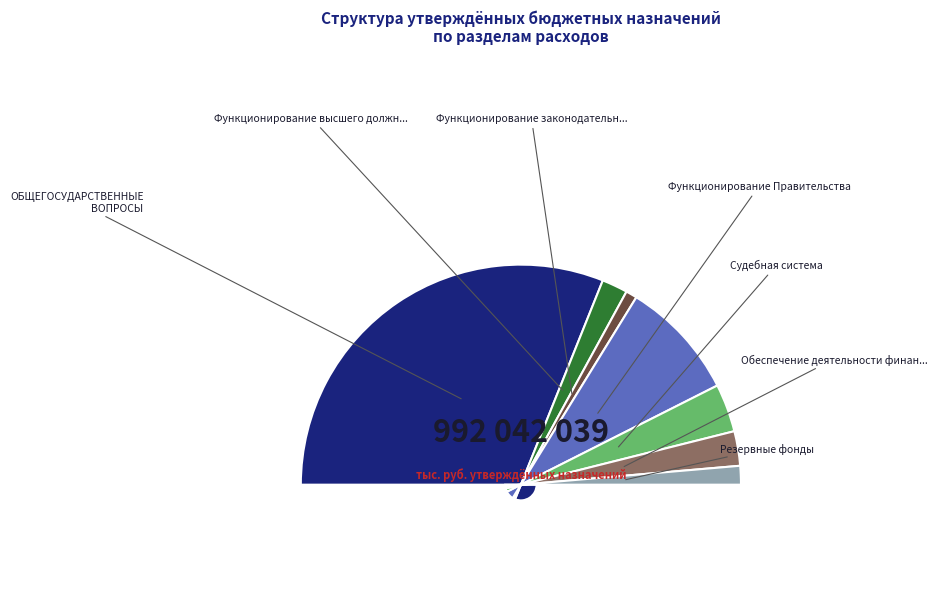

Which slice is the largest?

ОБЩЕГОСУДАРСТВЕННЫЕ ВОПРОСЫ